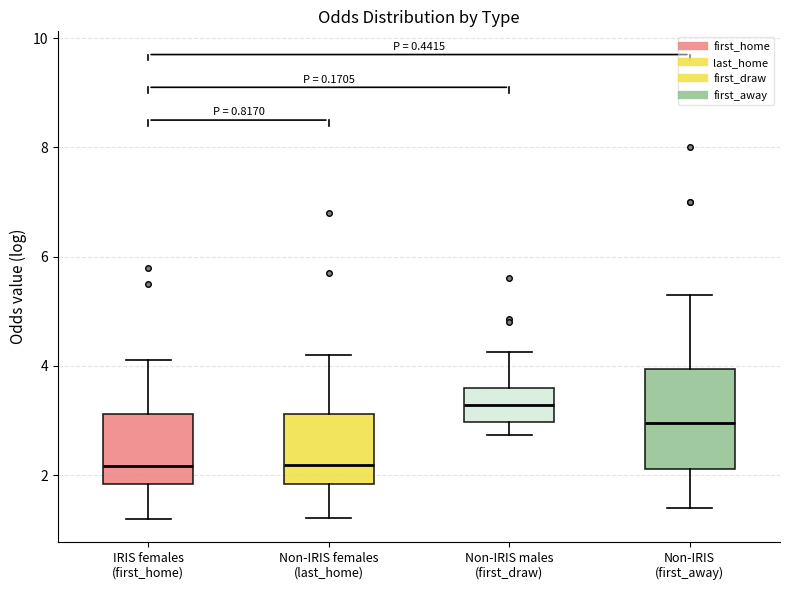

Which box's median line is the highest?

Non-IRIS males (first_draw)